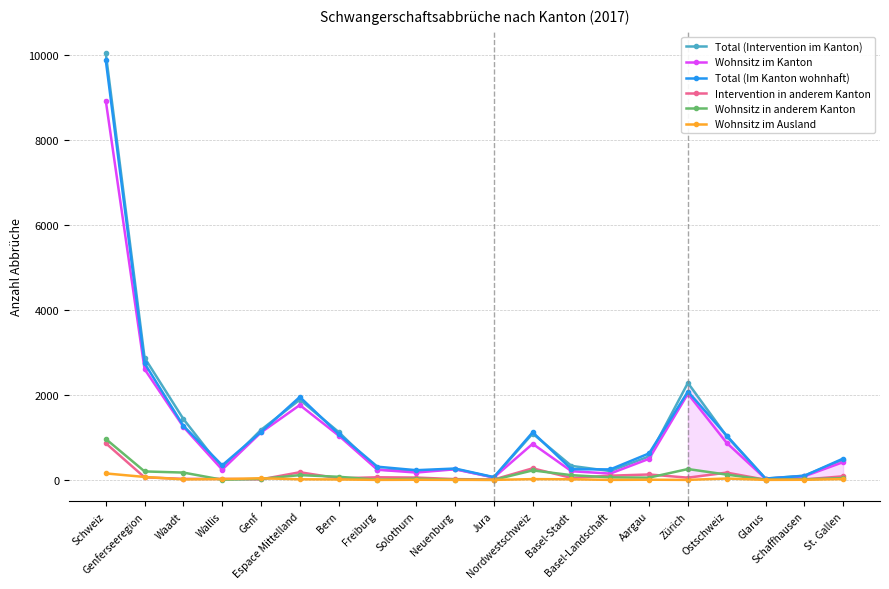

Is the value of Total (Intervention im Kanton) at Schaffhausen greater than the value of Intervention in anderem Kanton at Jura?

Yes